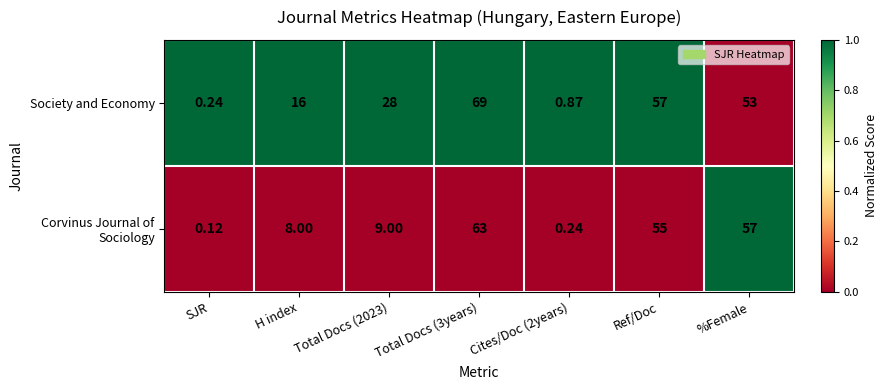

What is the total value across all series at Total Docs (3years)?

132.0